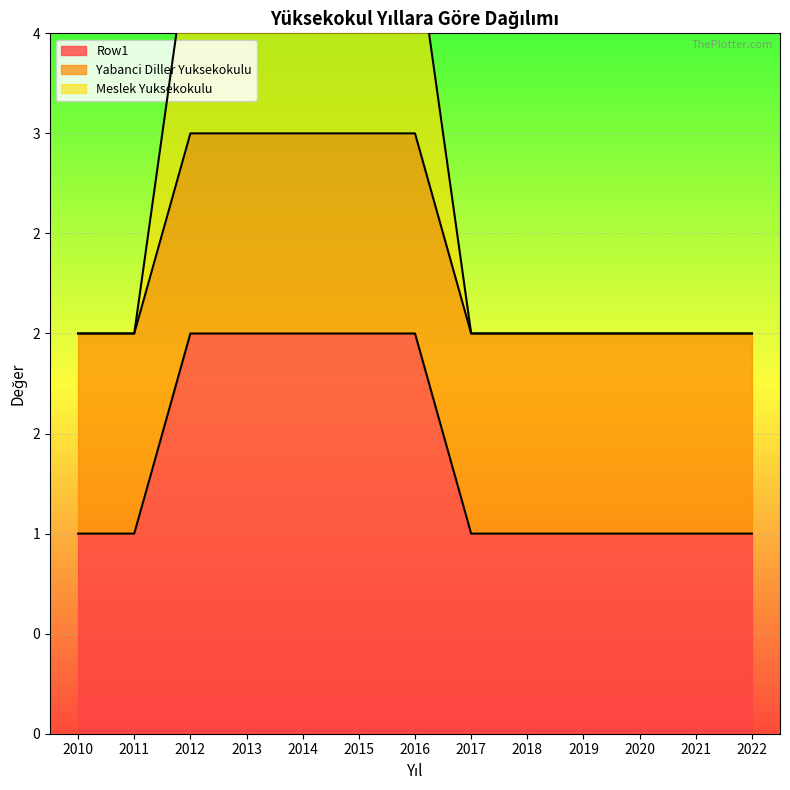

At which category does the chart reach its peak across all series?

2012